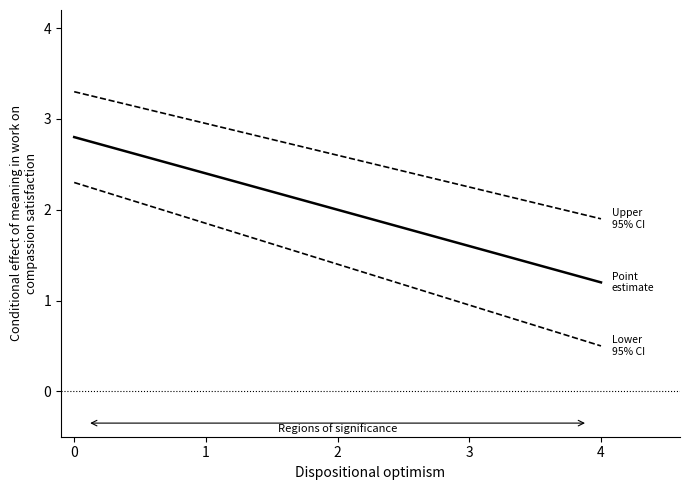

Does the chart have visible grid lines?

No